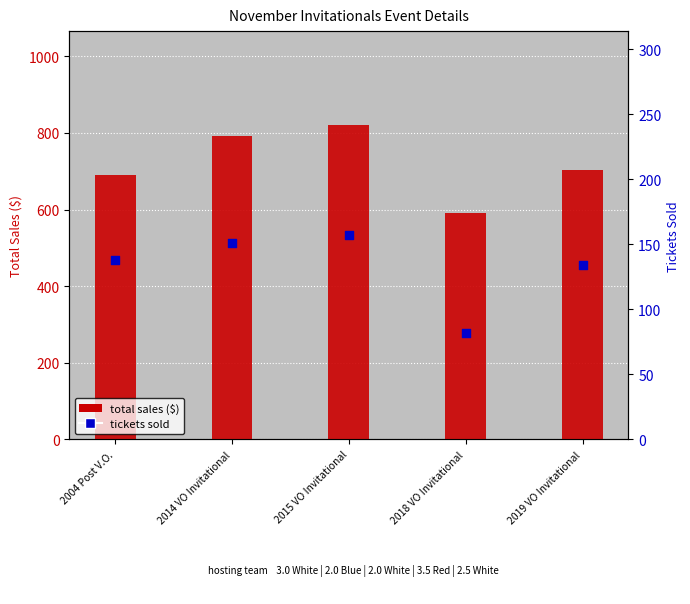

Which series reaches the maximum Y coordinate?

total sales ($)